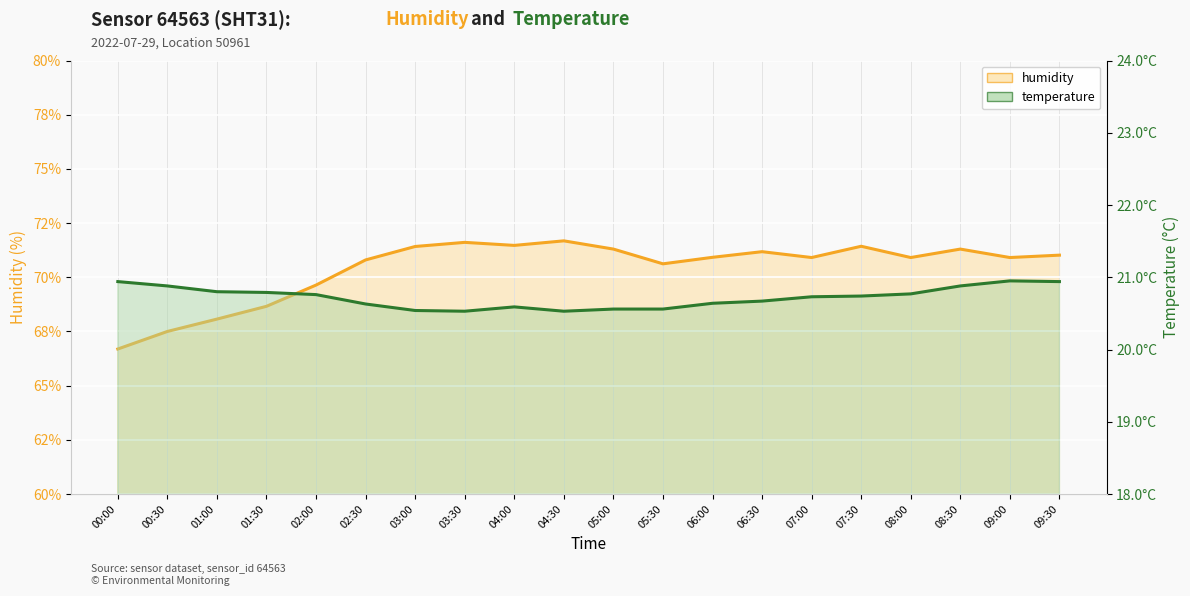

What is the maximum value shown in the chart?

71.7